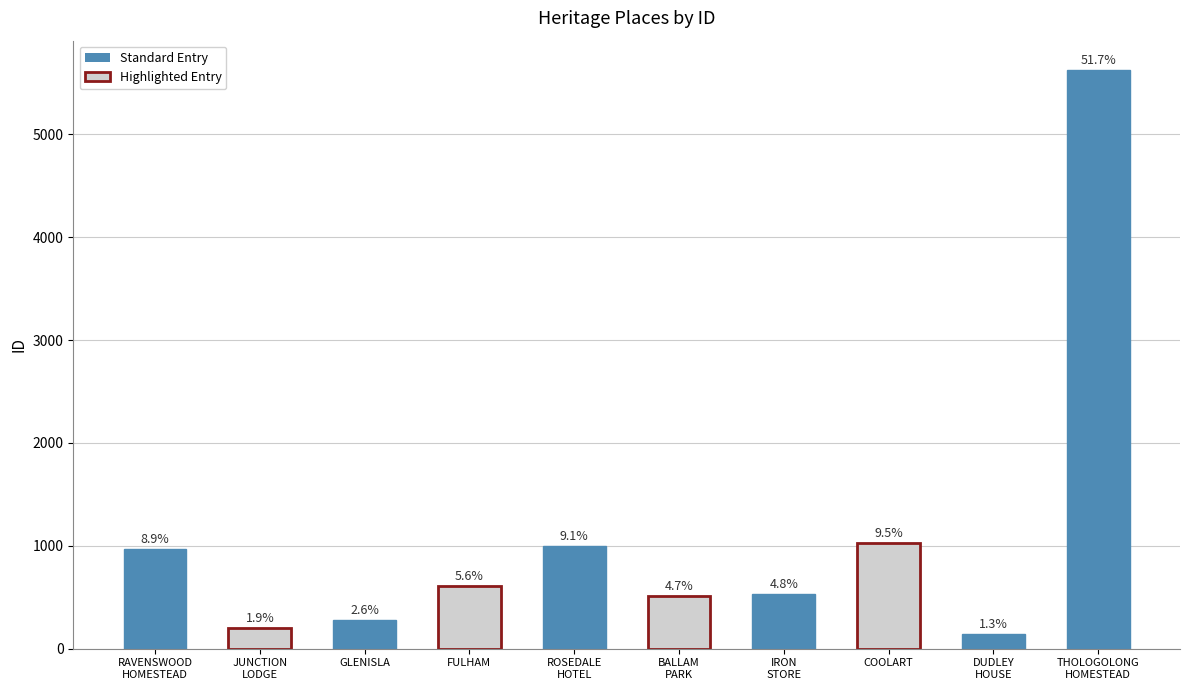

Reading right to left, list all the values displayed in this chart.

THOLOGOLONG
HOMESTEAD=5629	DUDLEY
HOUSE=146	COOLART=1030	IRON
STORE=527	BALLAM
PARK=508	ROSEDALE
HOTEL=996	FULHAM=609	GLENISLA=280	JUNCTION
LODGE=205	RAVENSWOOD
HOMESTEAD=967